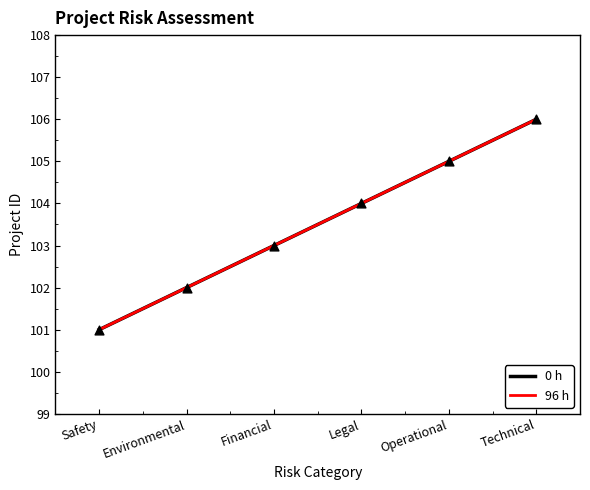

Is this an area chart (filled region under the line)?

No